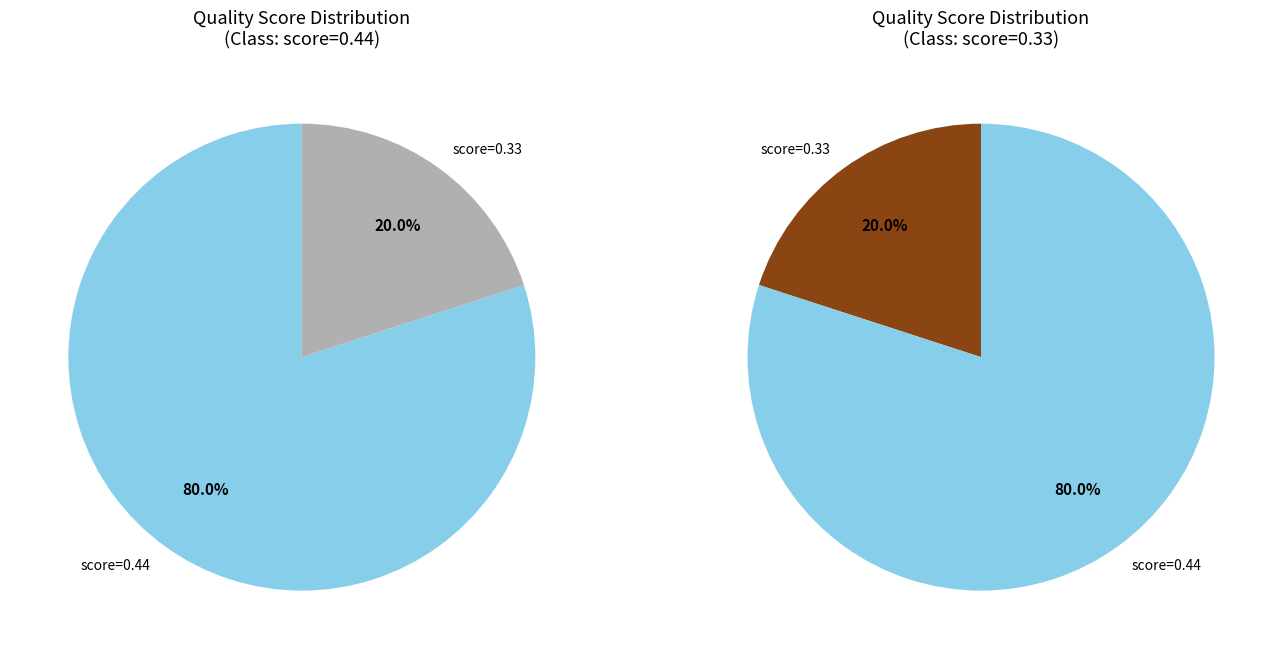

Is 6543c7f8fb811b843c65fcaa the majority of the pie?

No